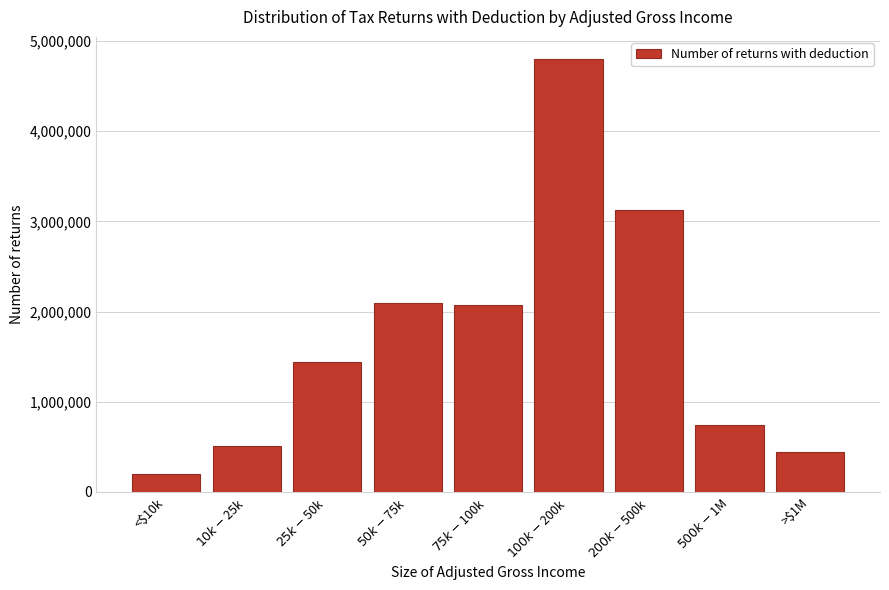

Reading left to right, what are all the values shown in this chart?

199460	508810	1440540	2097750	2074000	4805570	3129300	737860	440130